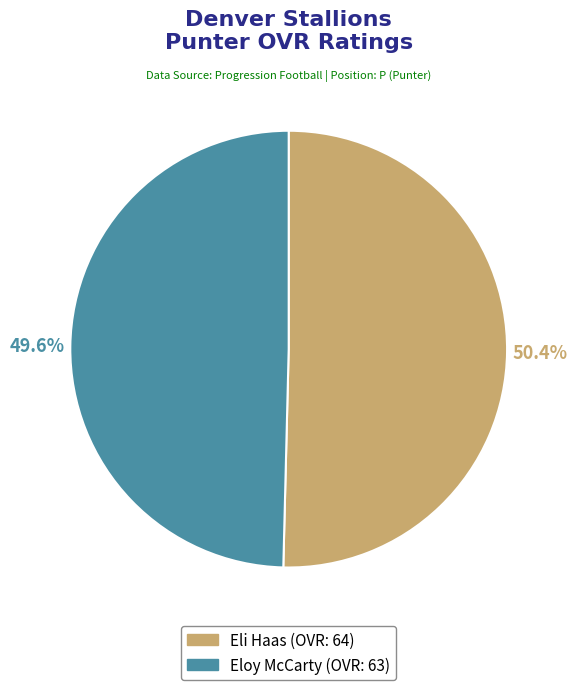

Between Eli Haas and Eloy McCarty, which is larger?

Eli Haas